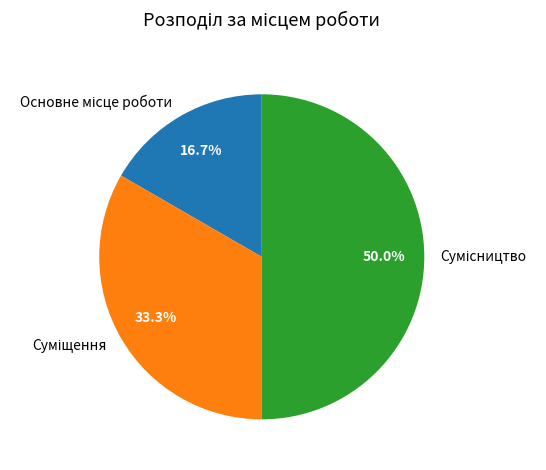

How many slices are in this pie chart?

3